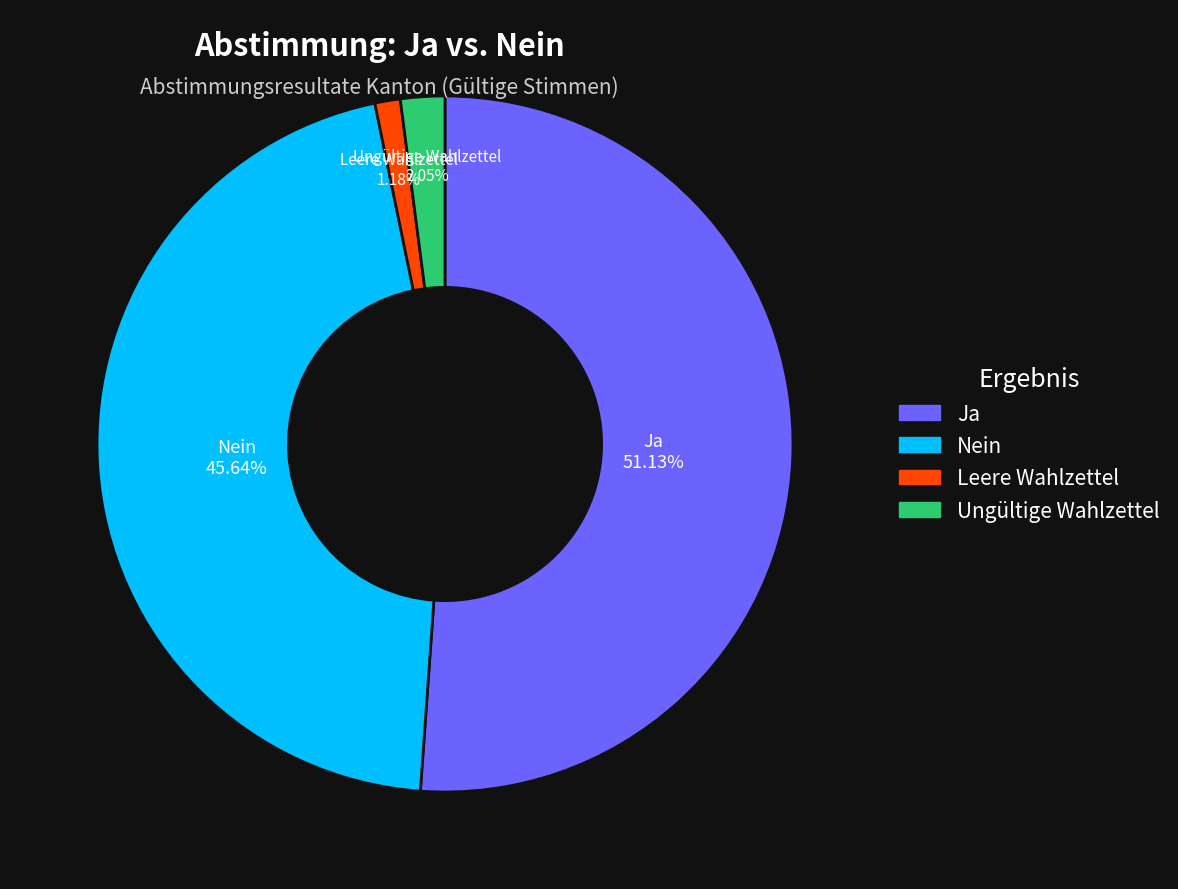

What is the largest slice in the pie chart?

Ja